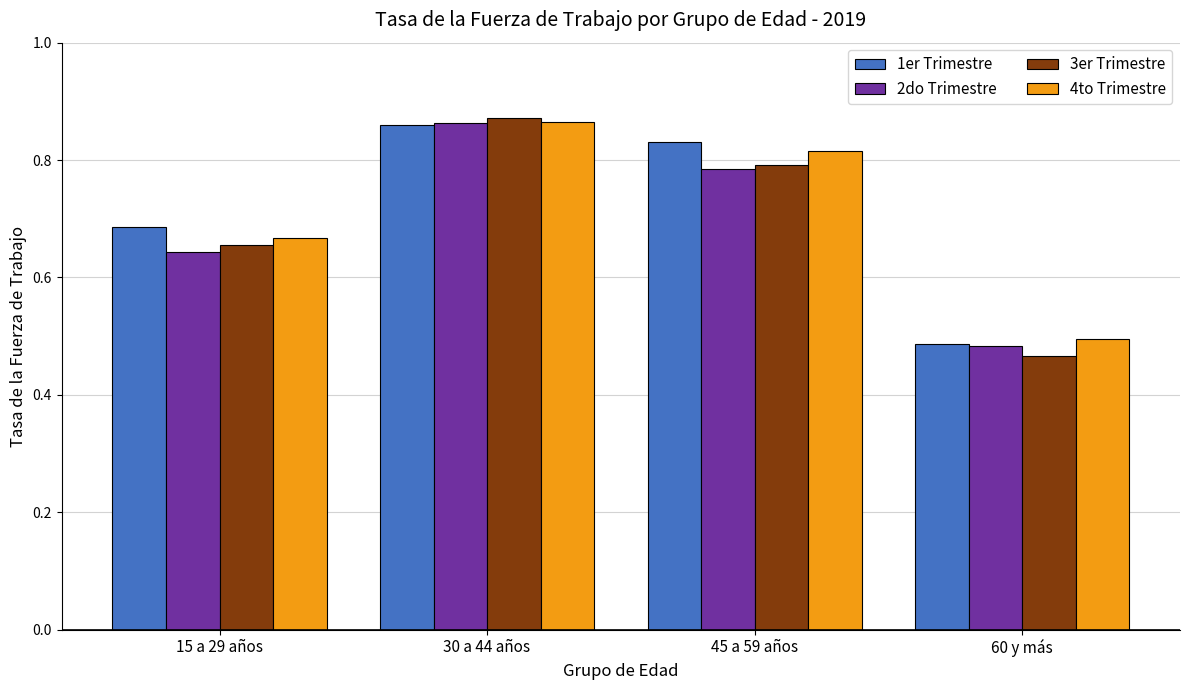

Does the chart contain stacked bars?

No